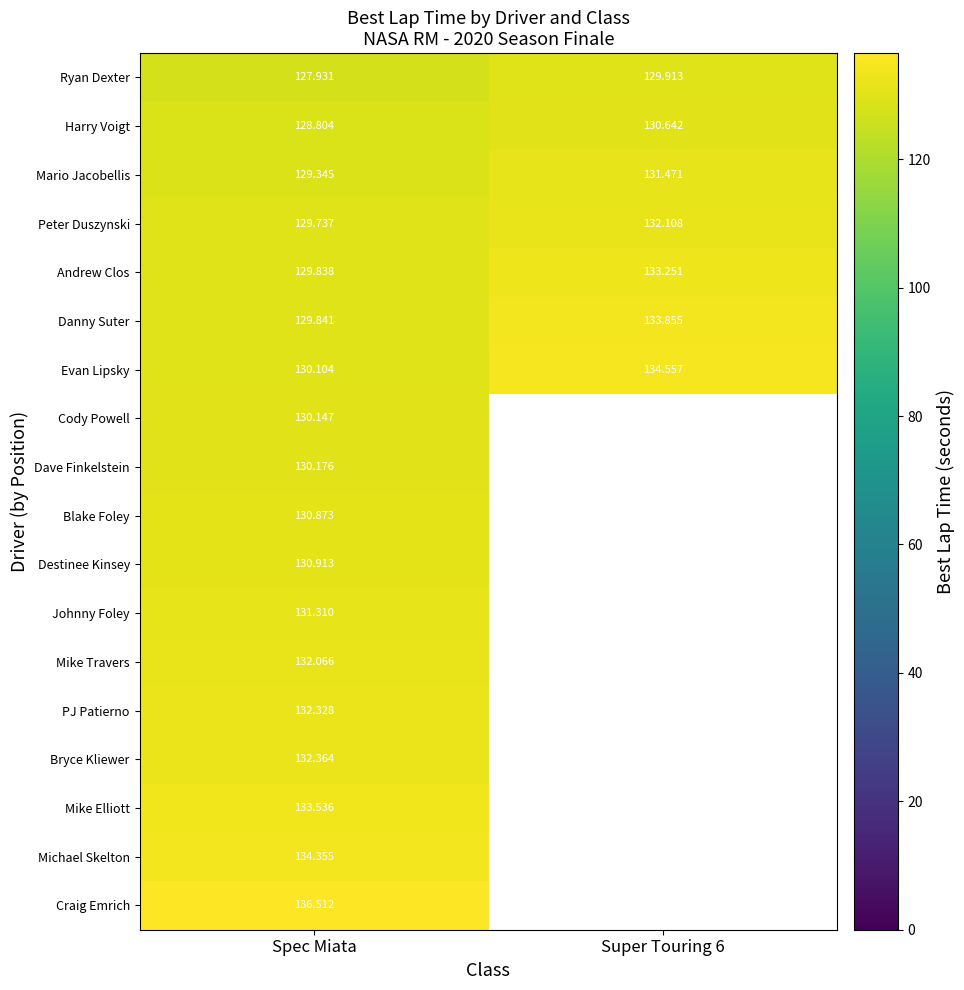

What is the maximum value shown in the chart?

136.5